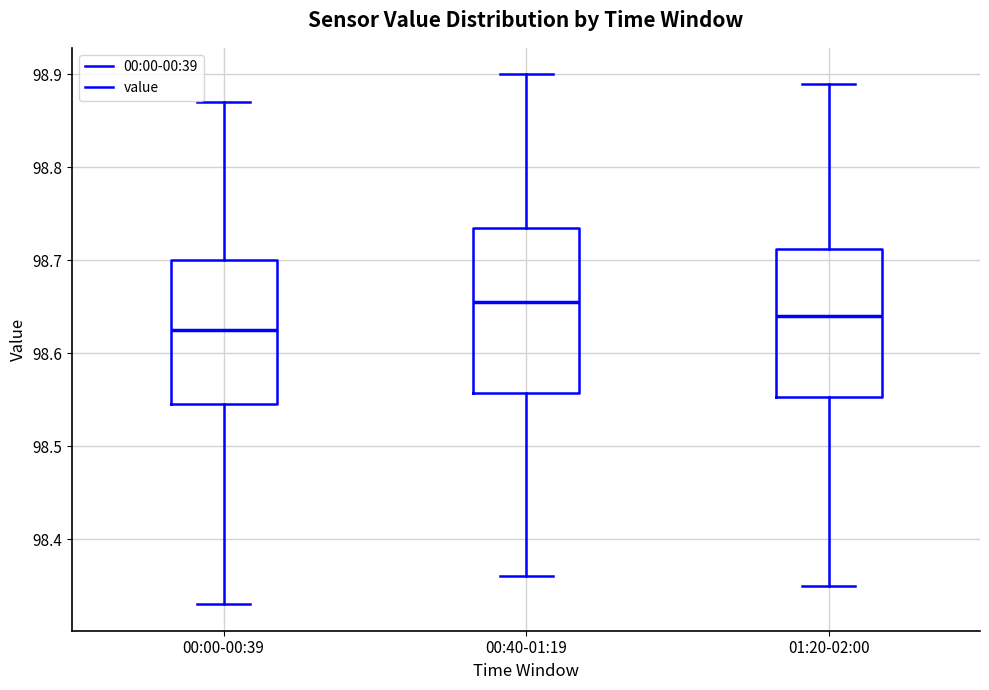

Which box is the tallest, from its lower edge to its upper edge?

00:40-01:19